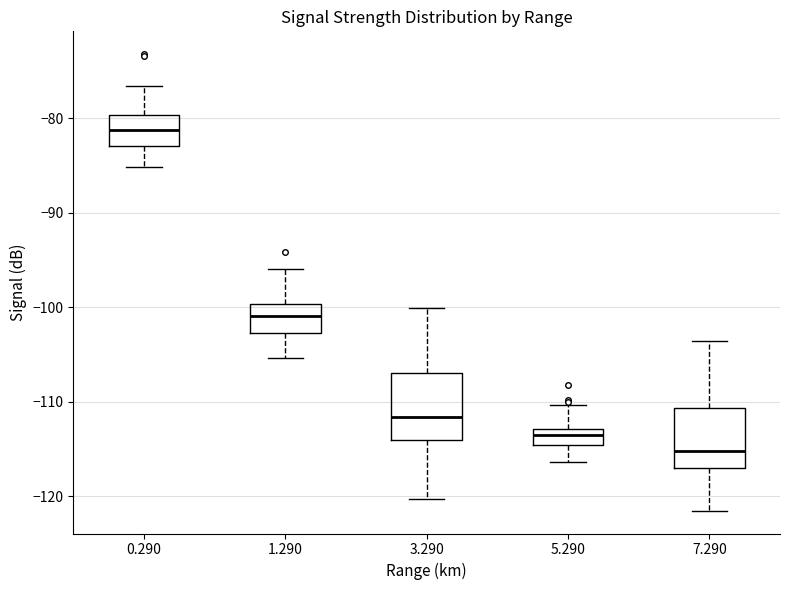

Reading left to right, transcribe this box plot: for each box, give where its median line is, the range the box spans, and where its two whiskers end, as read against the y-axis. The values are not printed on the chart, so give them approximately, as read against the axis.

0.290: median -81, box -83 to -80, whiskers -85 to -77
1.290: median -101, box -103 to -100, whiskers -105 to -96
3.290: median -112, box -114 to -107, whiskers -120 to -100
5.290: median -113 (inside the box), box -115 to -113, whiskers -116 to -110
7.290: median -115, box -117 to -111, whiskers -121 to -104